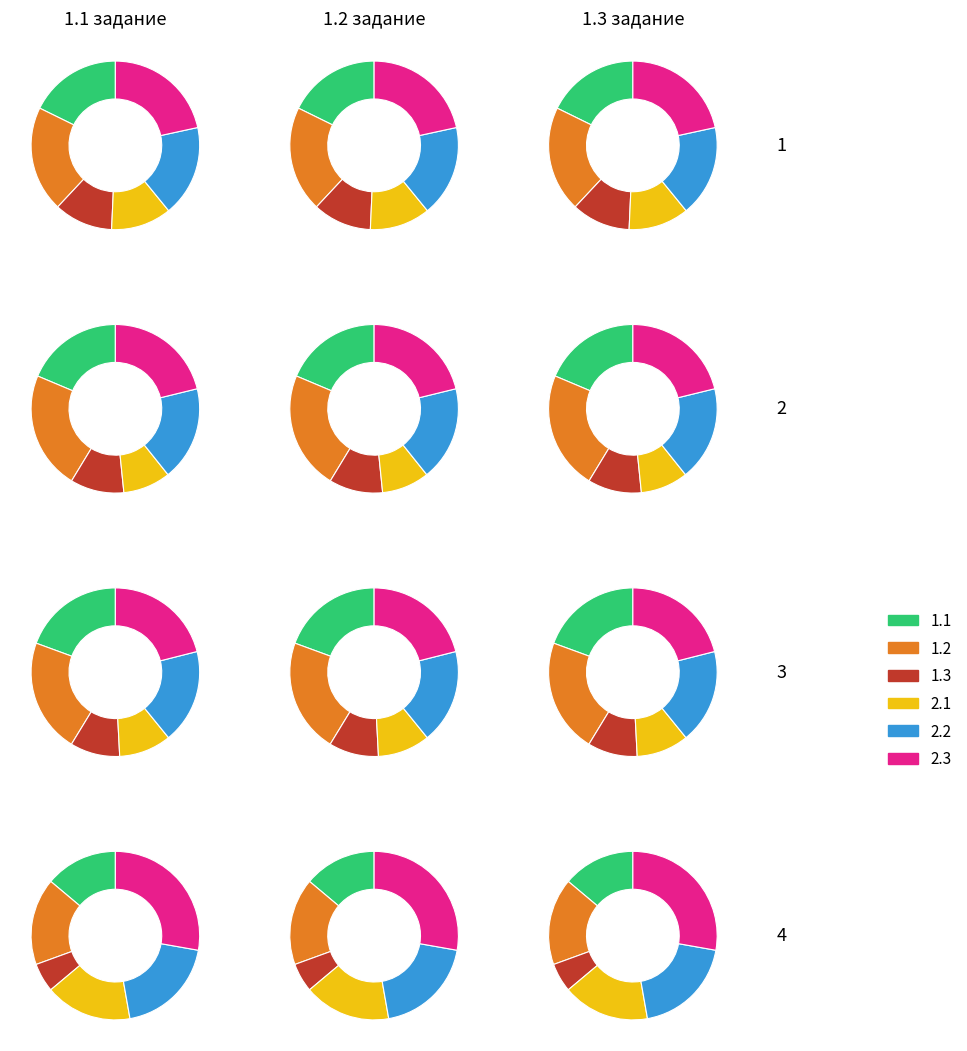

Between 2 and 3, which is larger?

2